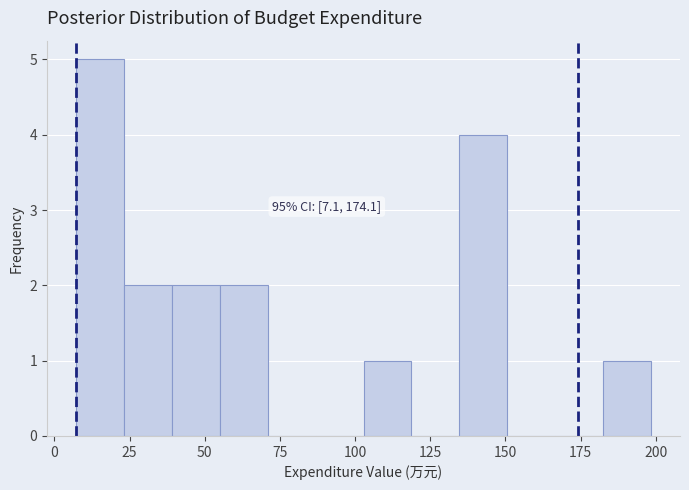

Around what value on the x-axis is the tallest bar? Give the approximate position of its centre, as read against the axis.

15